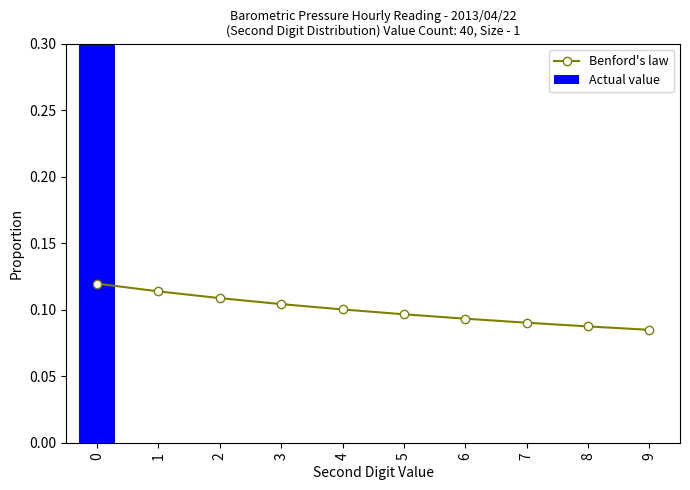

Between 1 and 8, which series saw the biggest shift?

Benford's law